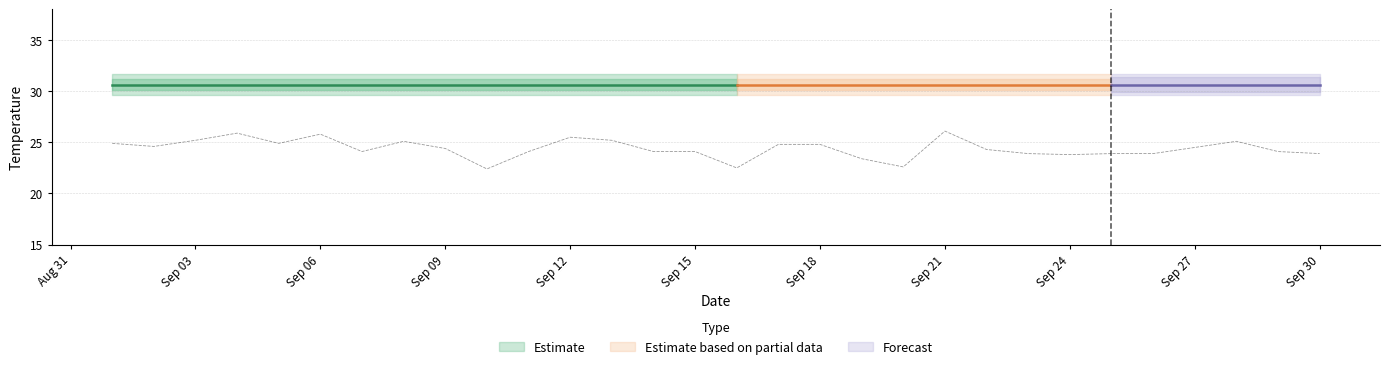

How many values exceed 24?

21